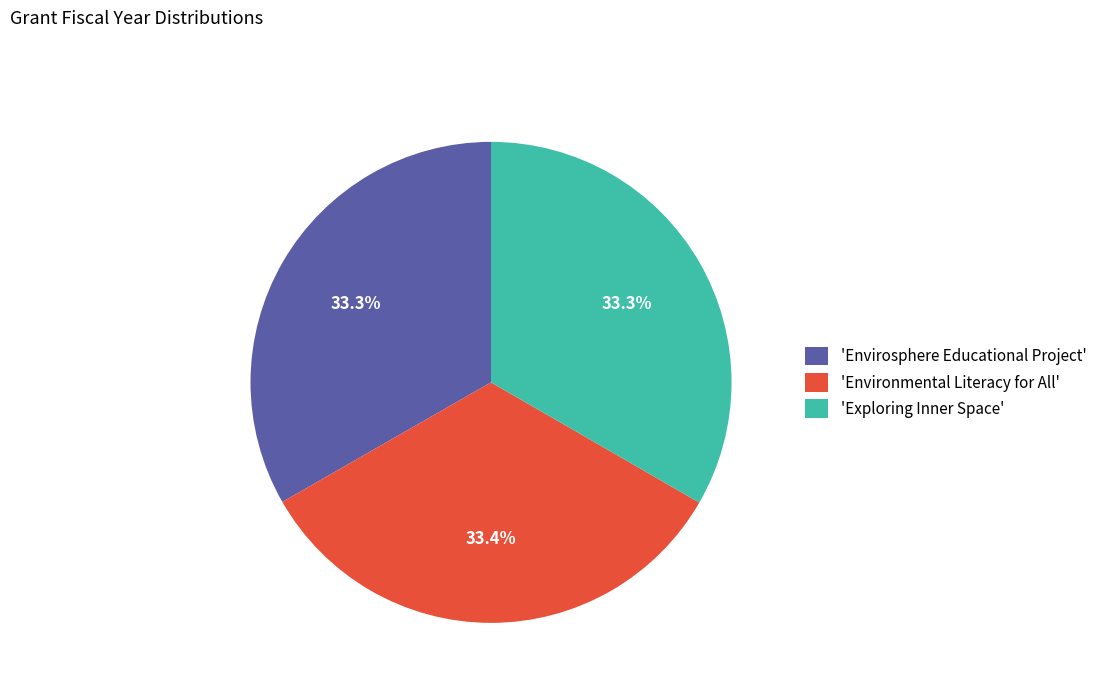

Combined, what portion of the pie is 'Exploring Inner Space' and 'Envirosphere Educational Project'?

66.6%